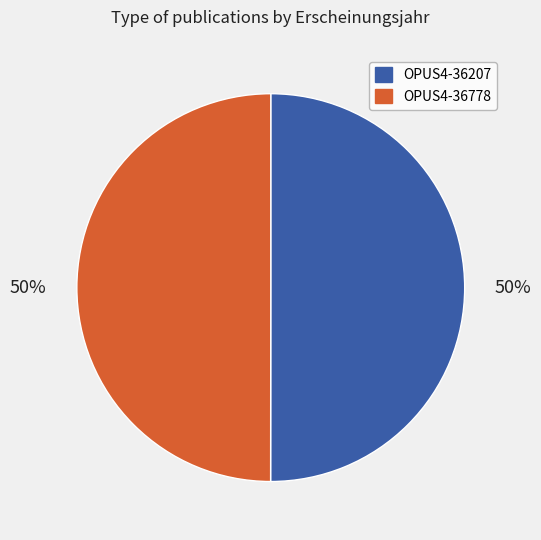

To the nearest percent, what percentage of the pie is OPUS4-36207?

50%